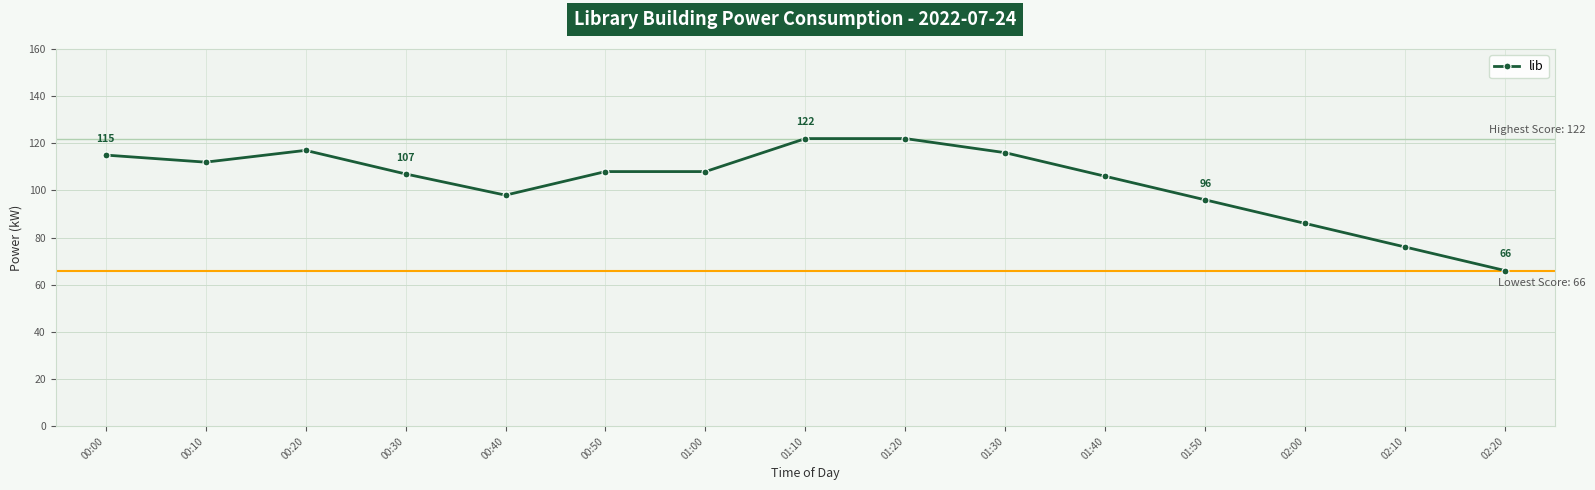

What position from the right is 00:10?

14